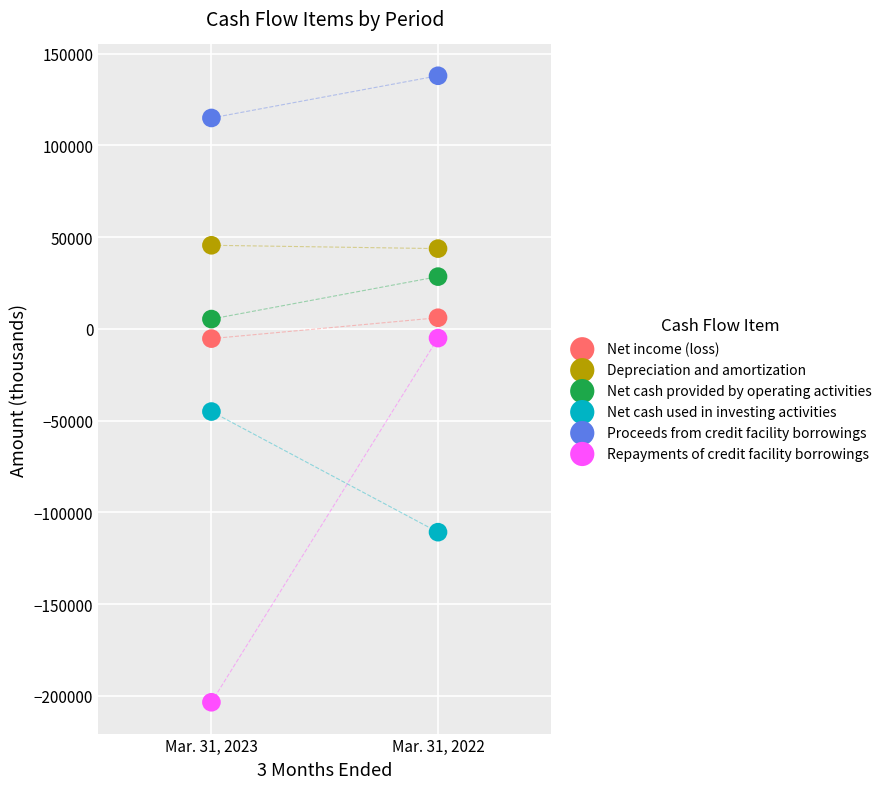

Across all data points, what is the average Y value?

1066